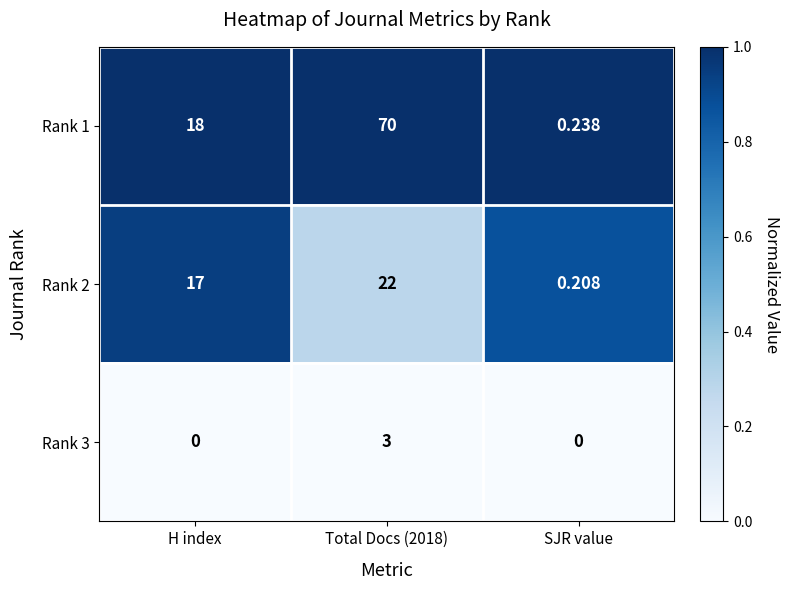

Is the value of Rank 2 at H index greater than the value of Rank 1 at SJR value?

Yes